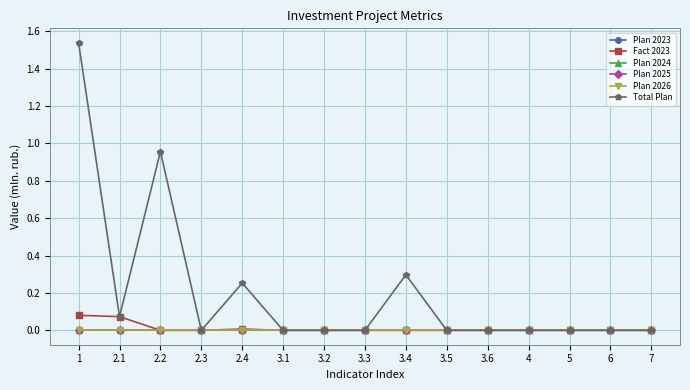

Which category has the lowest value in the Plan 2023 series?

1